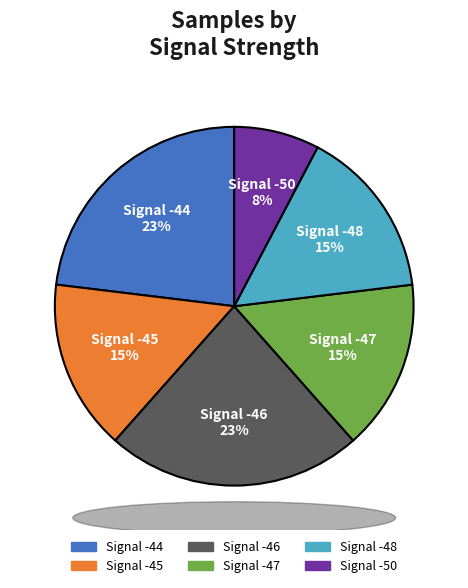

The Signal -44 slice represents 11% of the pie. True or false?

False